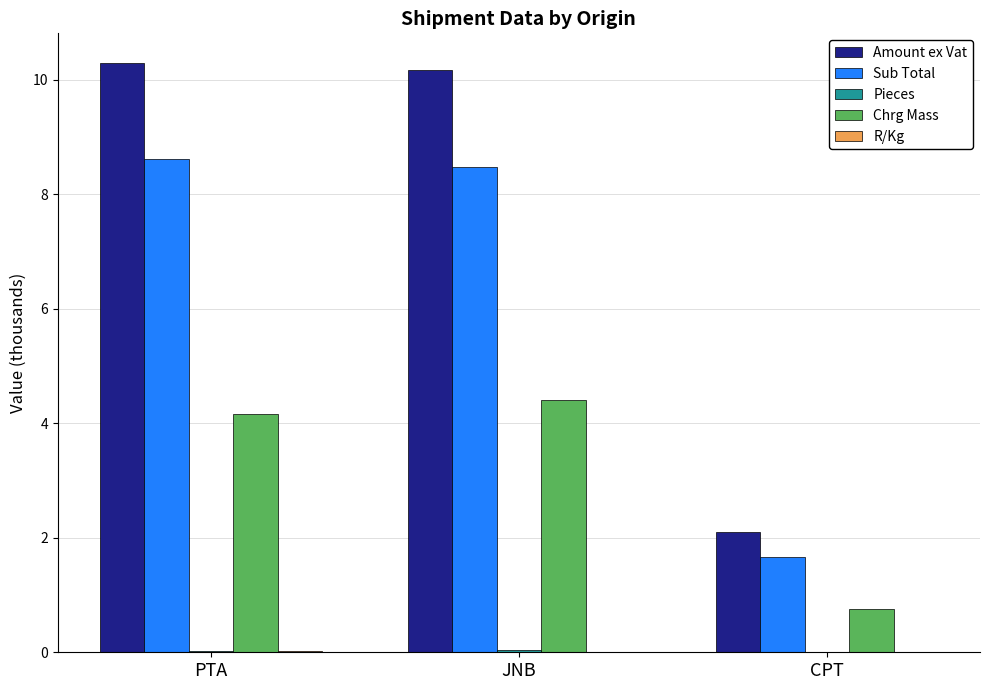

At which label does Chrg Mass first exceed 4?

PTA